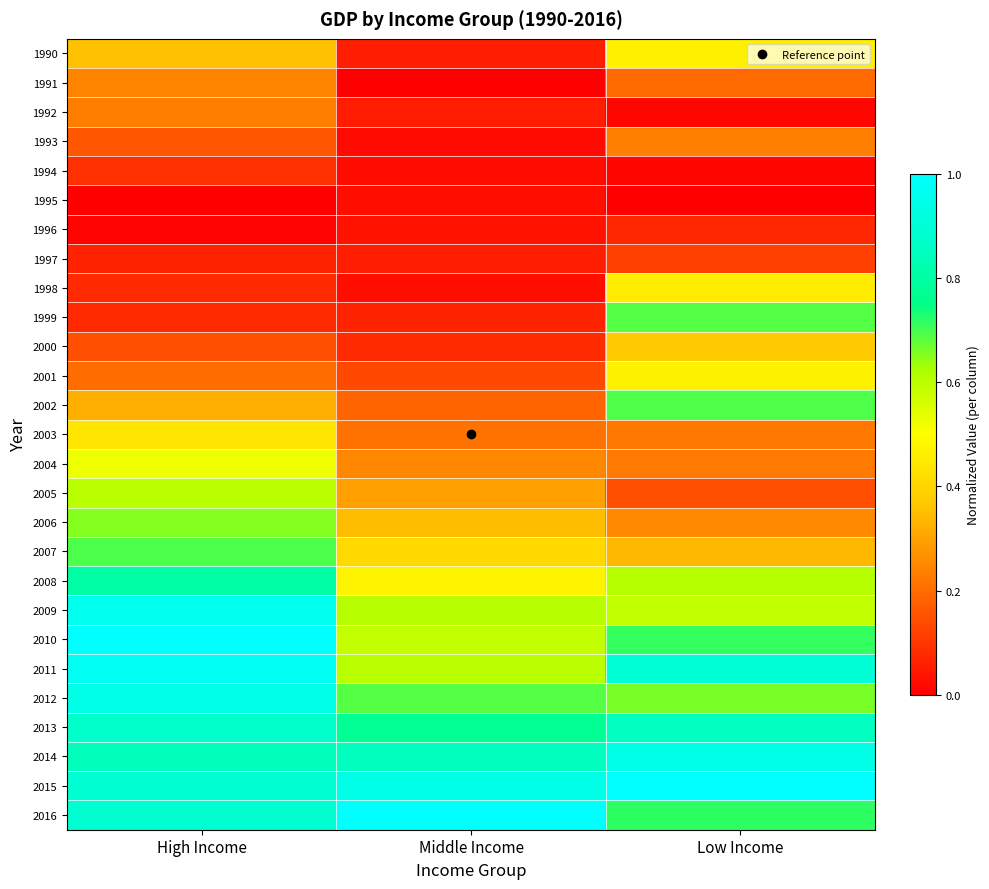

How many series are shown in this chart?

27